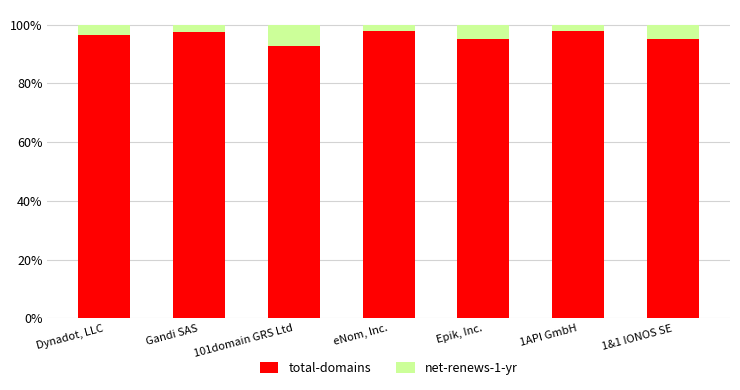

List the labels in order of total-domains value, smallest first.

101domain GRS Ltd, Epik, Inc., 1&1 IONOS SE, Dynadot, LLC, Gandi SAS, 1API GmbH, eNom, Inc.